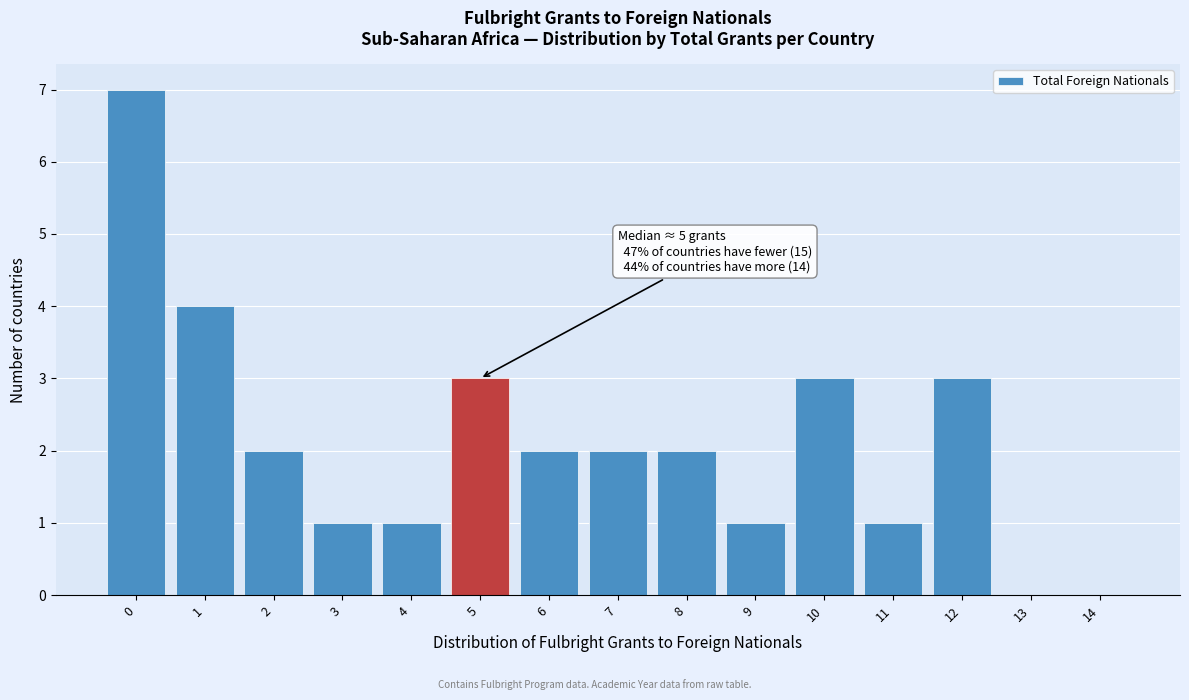

Reading left to right, transcribe all the data shown in this chart.

0=7	1=4	2=2	3=1	4=1	5=3	6=2	7=2	8=2	9=1	10=3	11=1	12=3	13=0	14=0